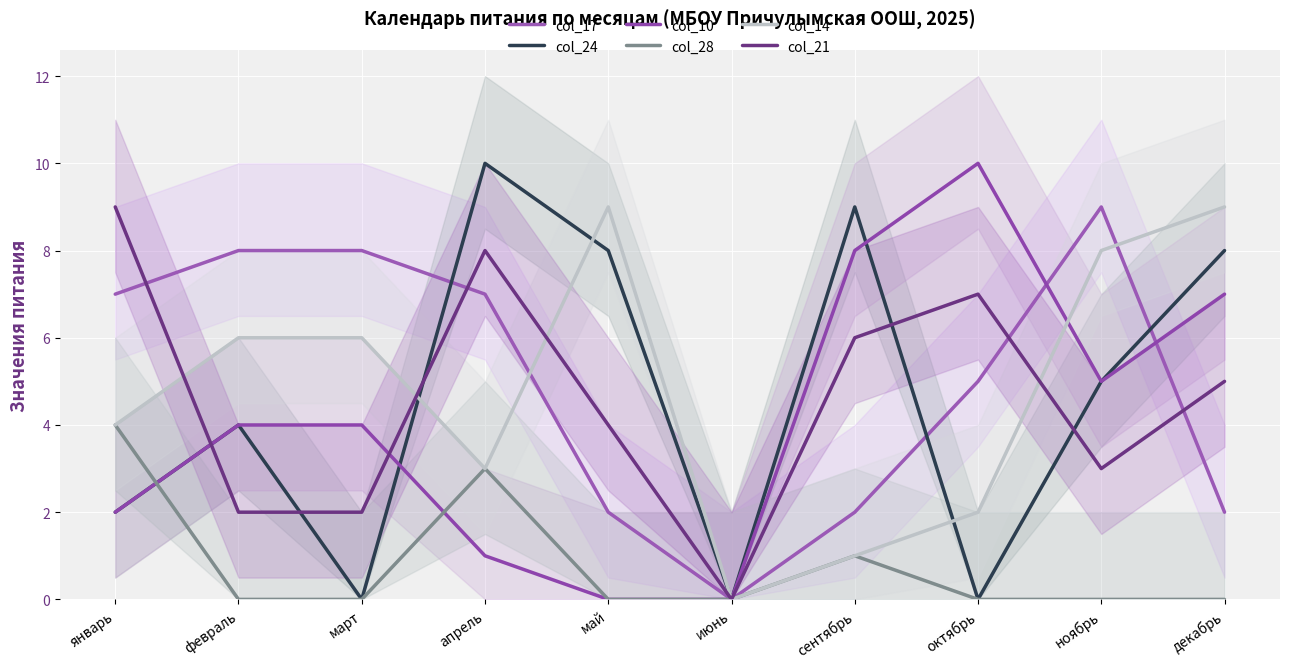

How many positive values does the col_21 series have?

9